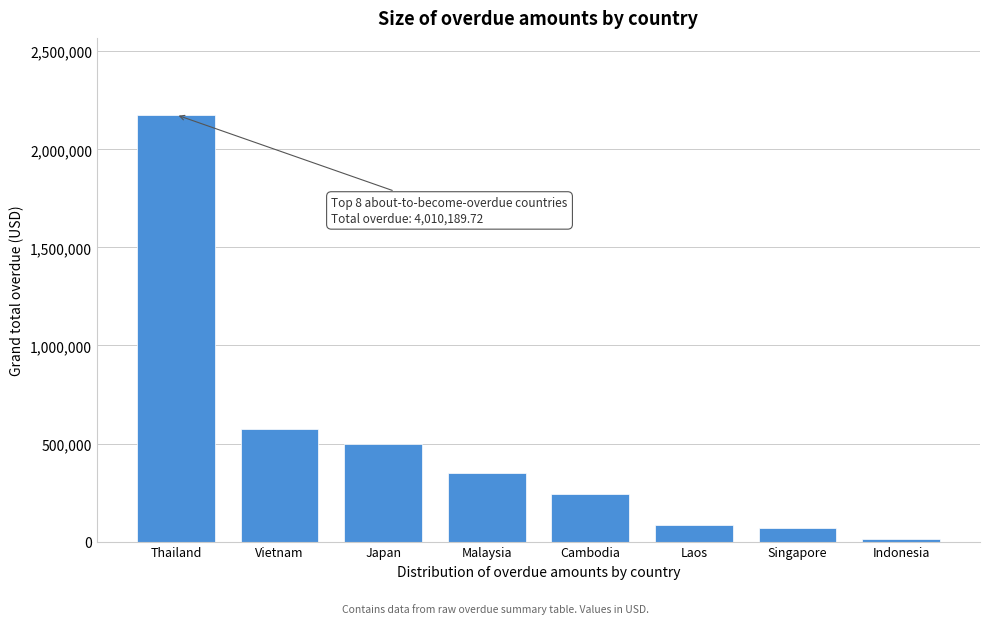

Reading left to right, list all the values displayed in this chart.

Thailand=2176395.0	Vietnam=574553.9	Japan=497098.0	Malaysia=349818.5	Cambodia=244564.3	Laos=84268.2	Singapore=70412.2	Indonesia=13079.6